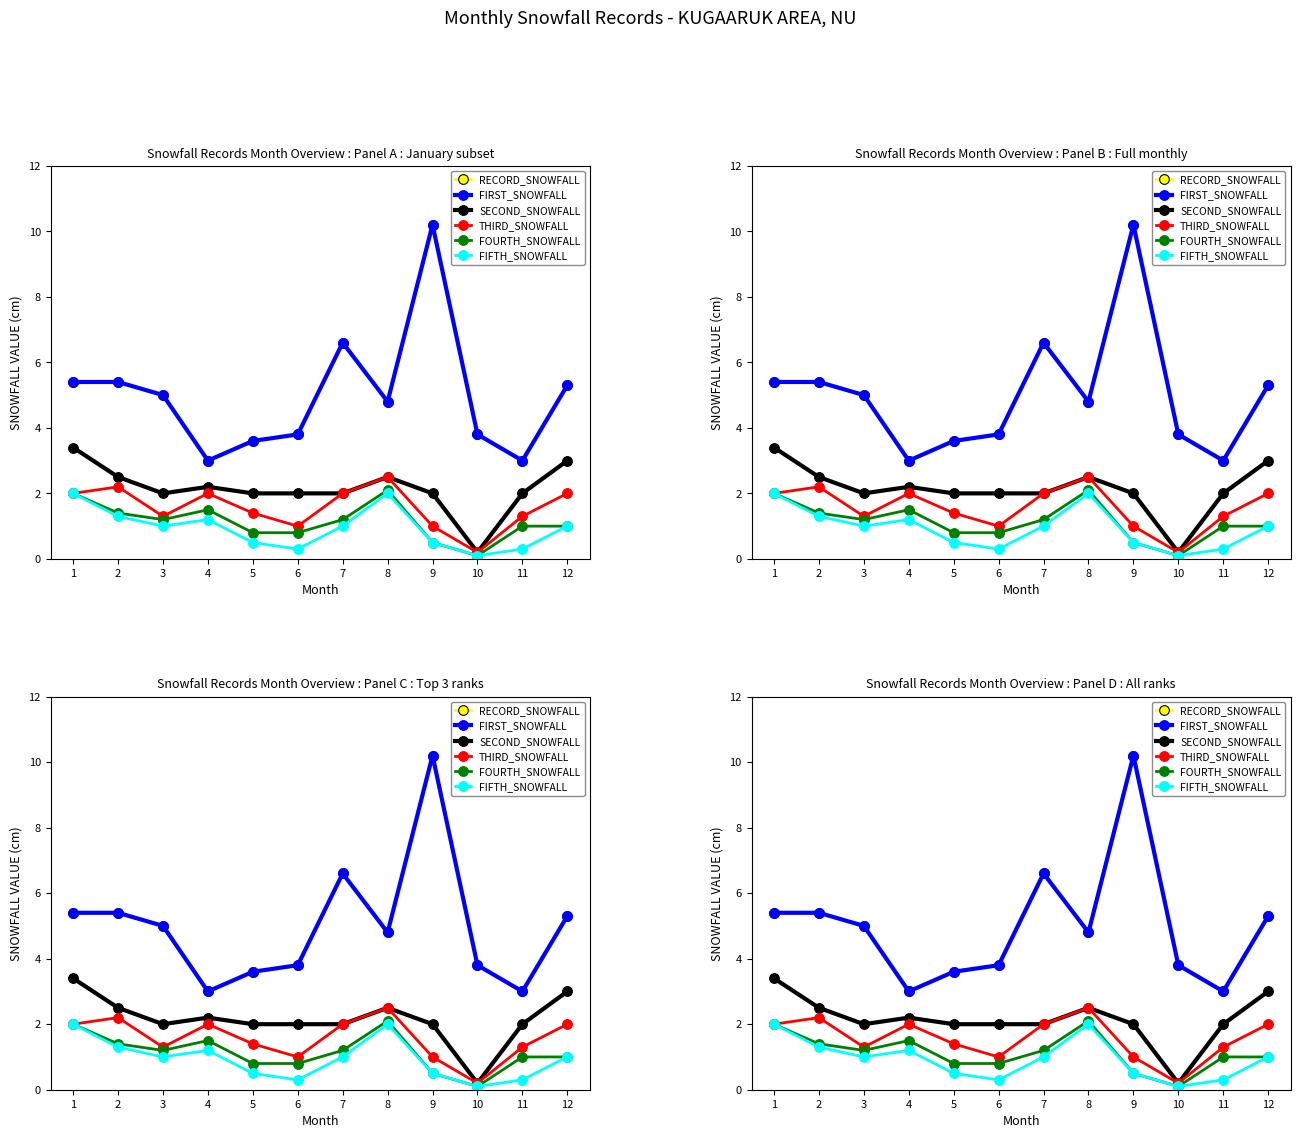

Rank the series at 2 from highest to lowest value.

RECORD_SNOWFALL, FIRST_SNOWFALL, SECOND_SNOWFALL, THIRD_SNOWFALL, FOURTH_SNOWFALL, FIFTH_SNOWFALL